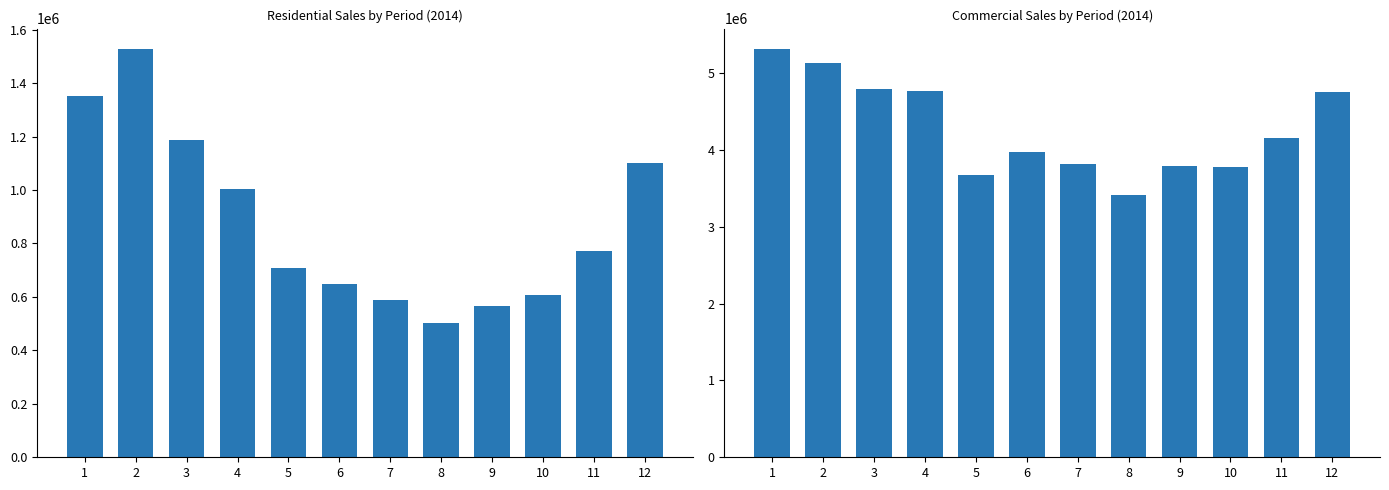

Read the mFcst.ComSales value at 2.

5125057.4